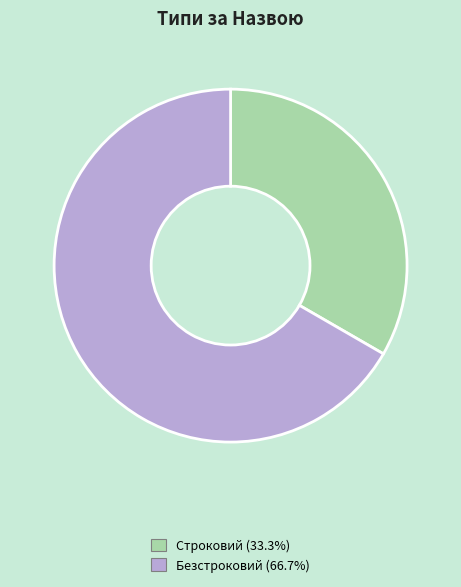

Do Строковий and Безстроковий together represent more than half of the pie?

Yes